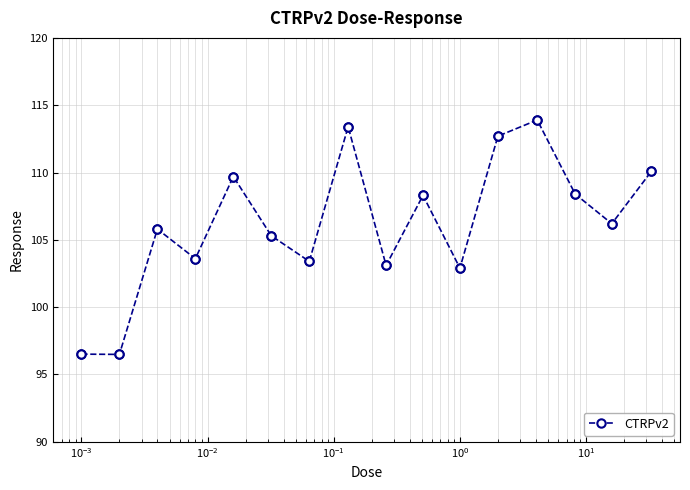

How many interior local peaks (higher than both neighbors) does the data have?

5